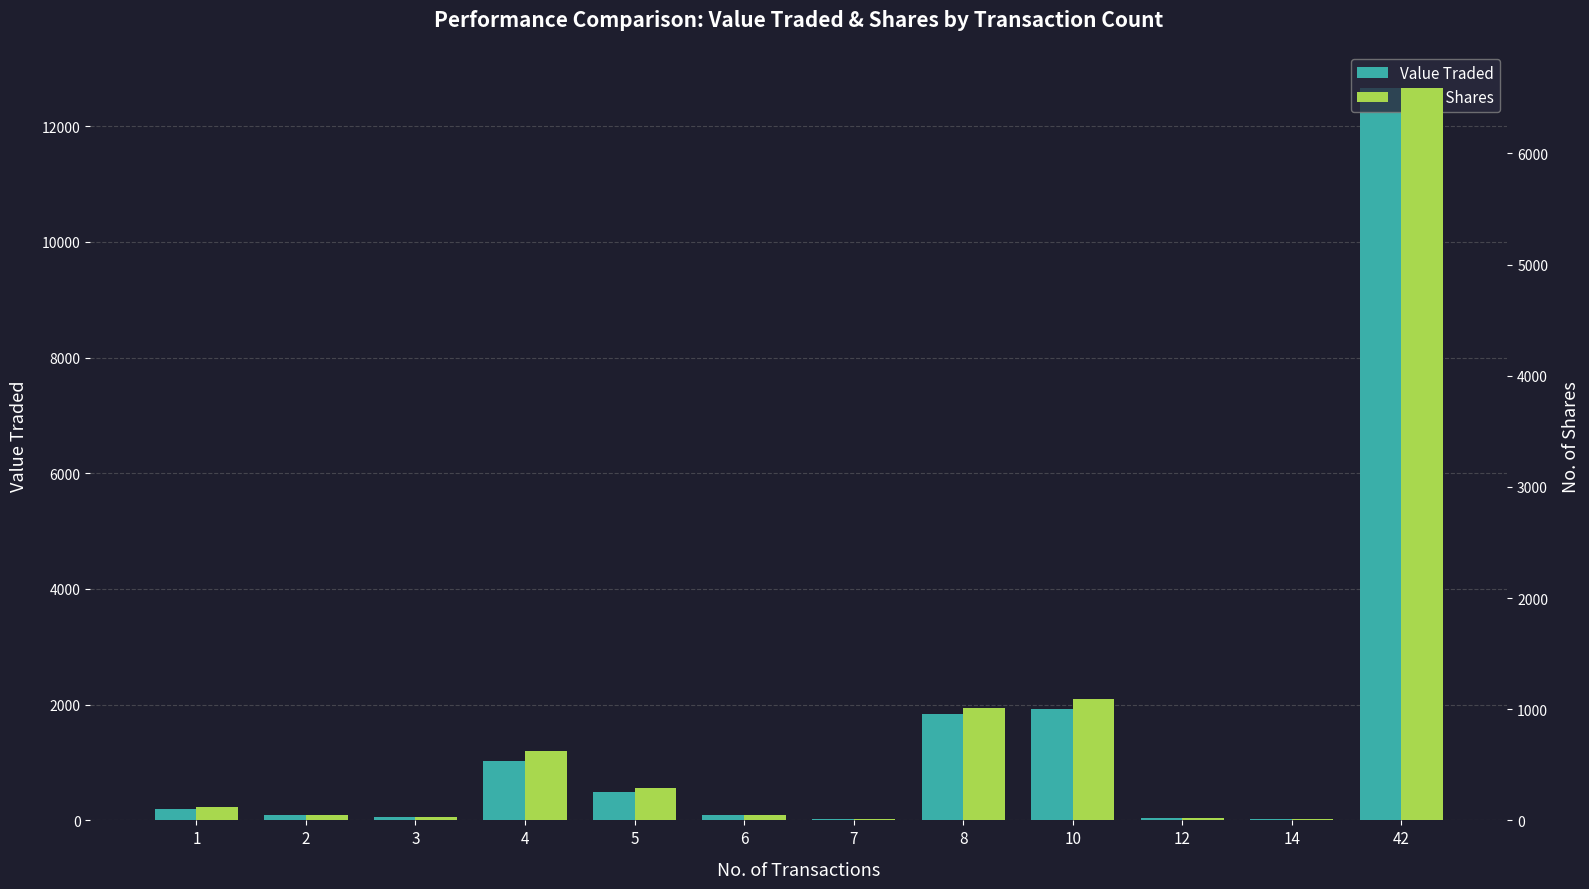

The Value Traded series shows 1919 at 10. True or false?

True